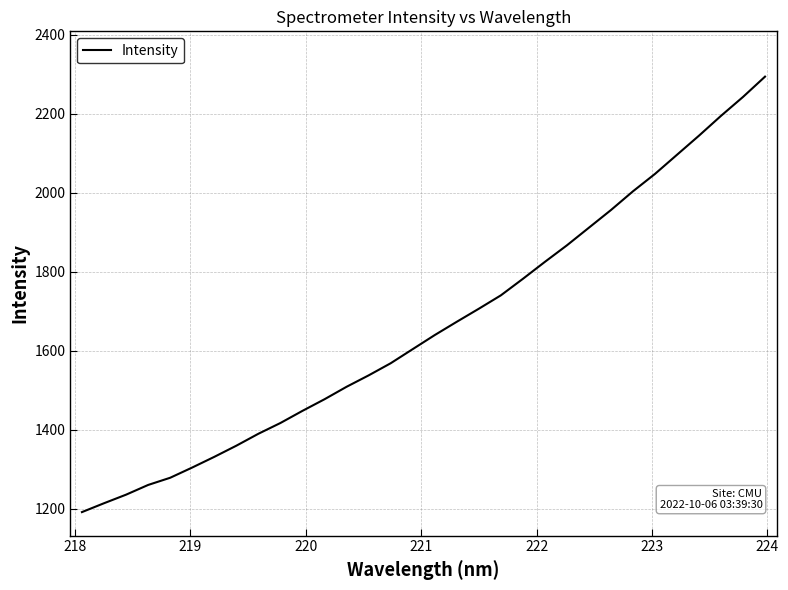

What is the maximum value shown in the chart?

2293.8